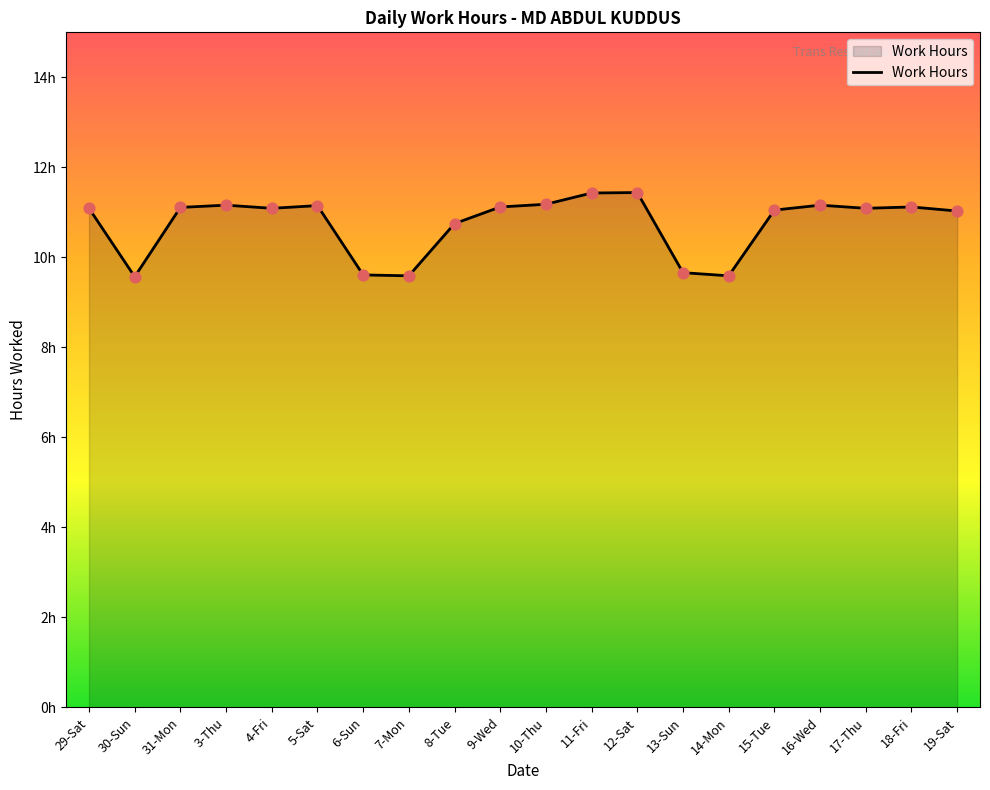

Between 6-Sun and 3-Thu, which is larger?

3-Thu